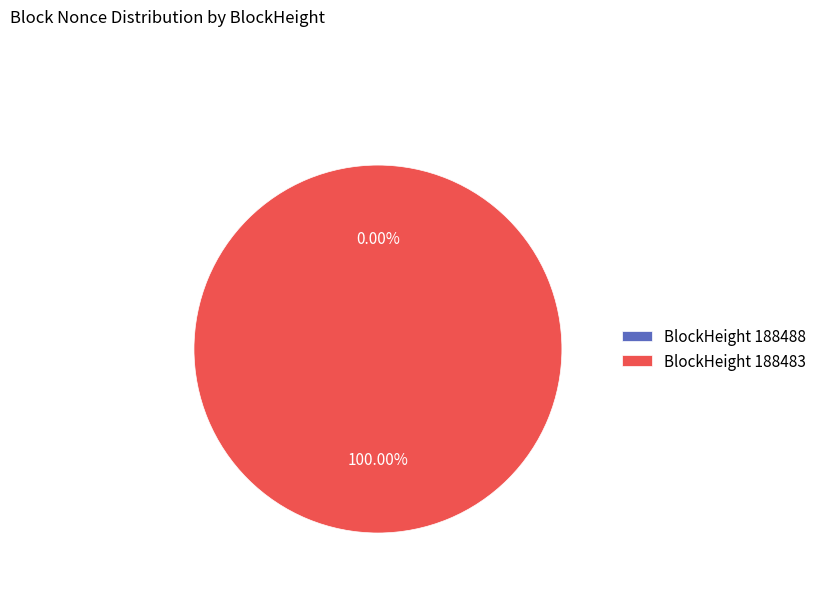

To the nearest percent, what portion does 188483 represent?

100%